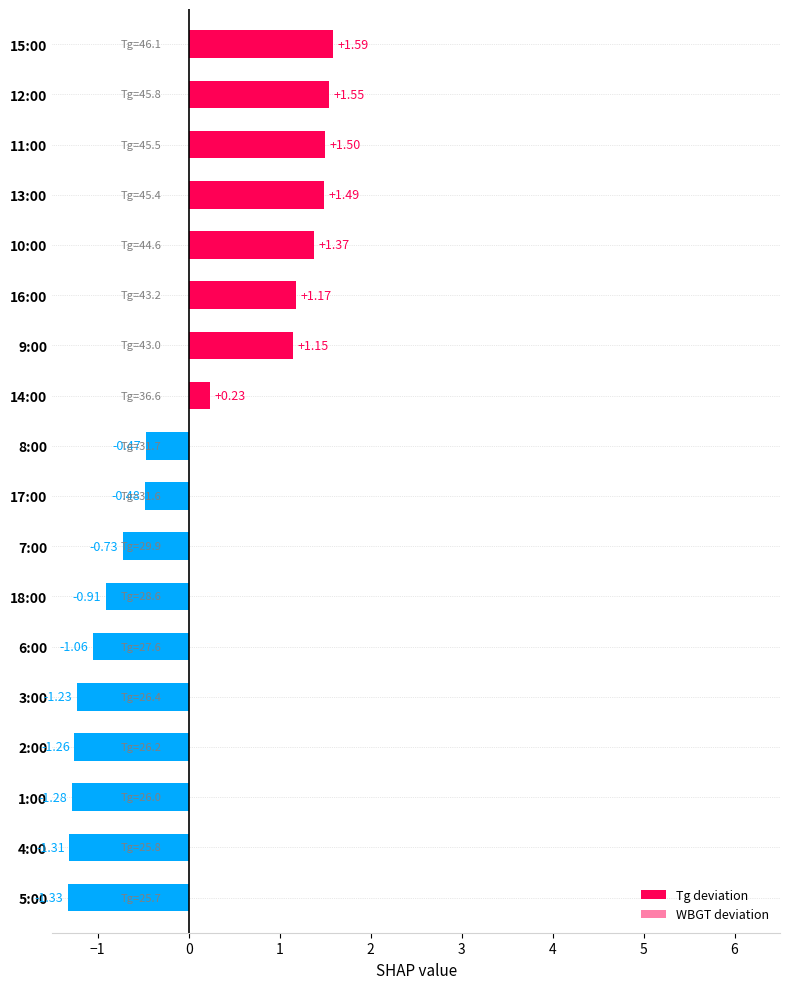

Reading left to right, list all the values displayed in this chart.

Tg deviation: 1.6	1.5	1.5	1.5	1.4	1.2	1.1	0.2	-0.5	-0.5	-0.7	-0.9	-1.1	-1.2	-1.3	-1.3	-1.3	-1.3
WBGT deviation: 0.1	0.1	0.1	0.1	0.1	0.1	0.1	0.0	-0.0	-0.0	-0.0	-0.1	-0.1	-0.1	-0.1	-0.1	-0.1	-0.1